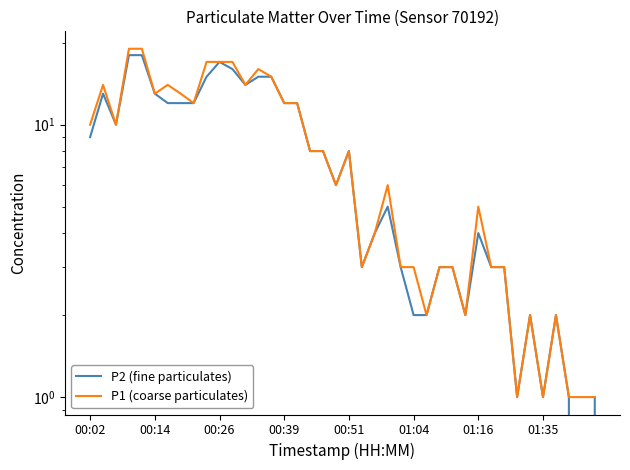

True or false: P1 (coarse particulates) has a value of 3 at 01:16.

False